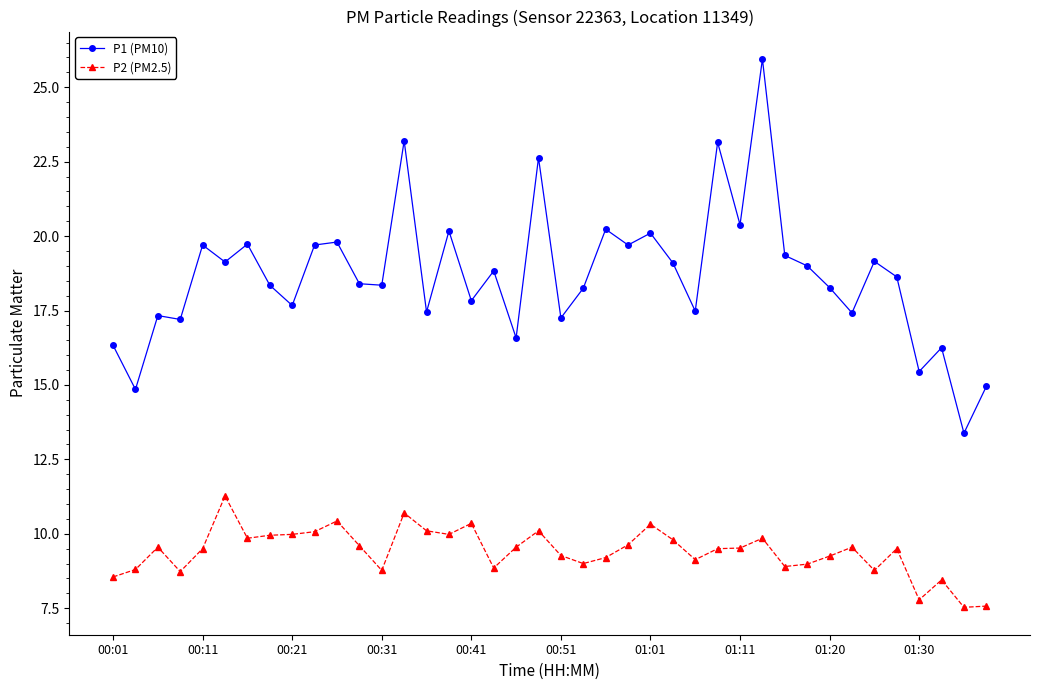

What is the value of the P1 (PM10) point at the 8th from the left?

18.4